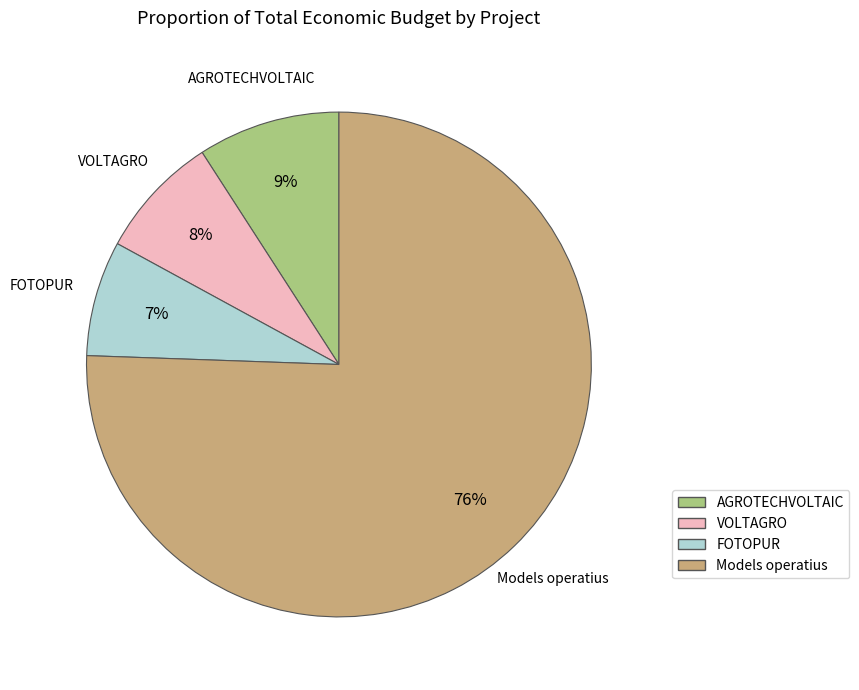

Which category has the biggest portion of the pie?

Models operatius